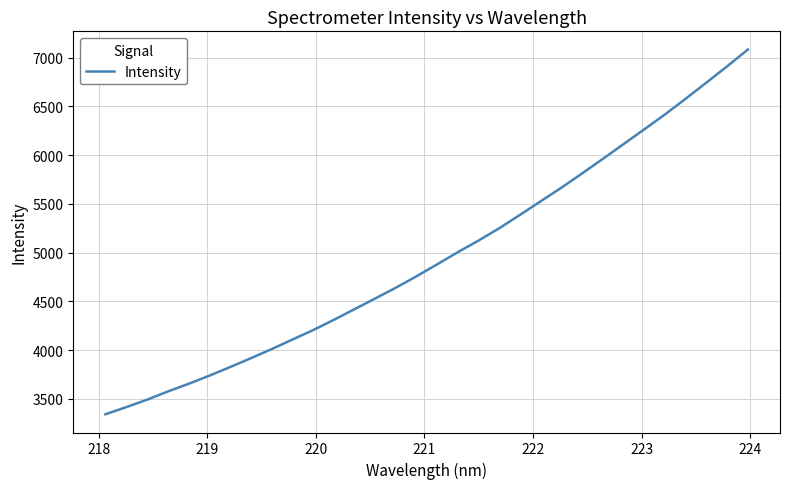

Is this an area chart (filled region under the line)?

No